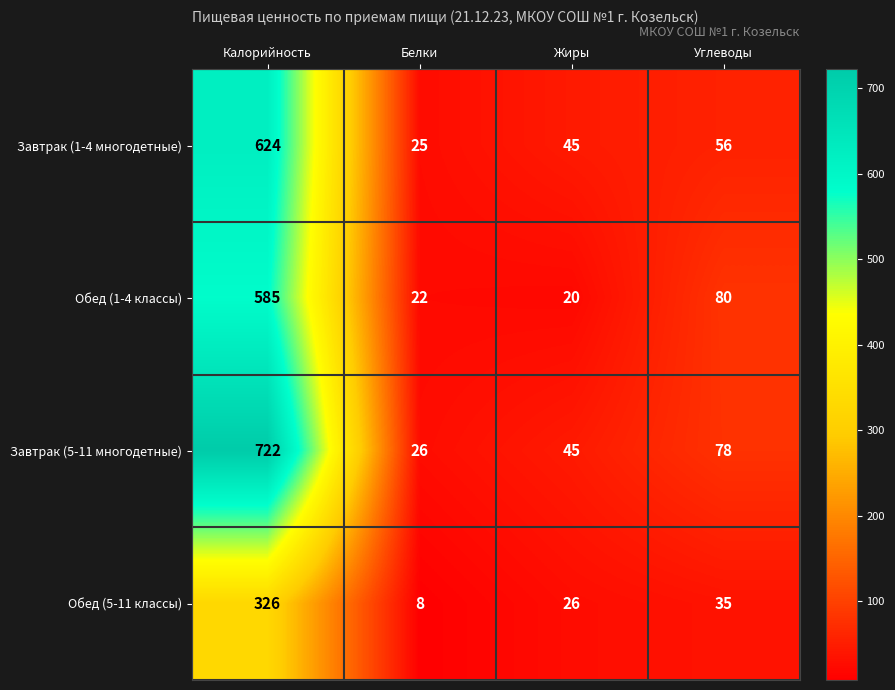

Reading left to right, transcribe all the data shown in this chart.

Завтрак (1-4 многодетные): 624	25	45	56
Обед (1-4 классы): 585	22	20	80
Завтрак (5-11 многодетные): 722	26	45	78
Обед (5-11 классы): 326	8	26	35